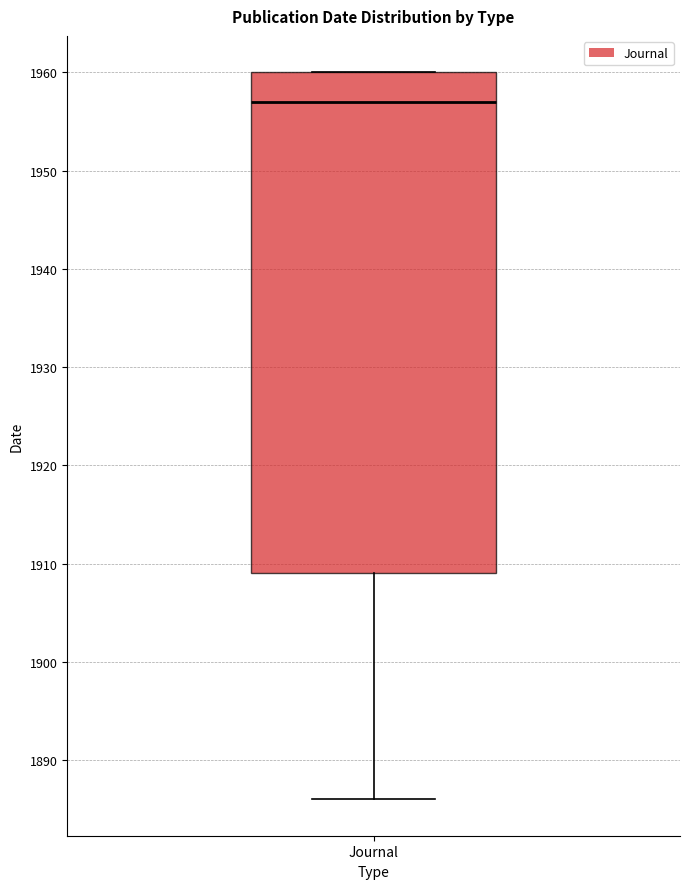

Transcribe this box plot: give where the median line is, the range the box spans, and where the two whiskers end, as read against the y-axis. The values are not printed on the chart, so give them approximately, as read against the axis.

median 1957, box 1909 to 1960, whiskers 1886 to 1960